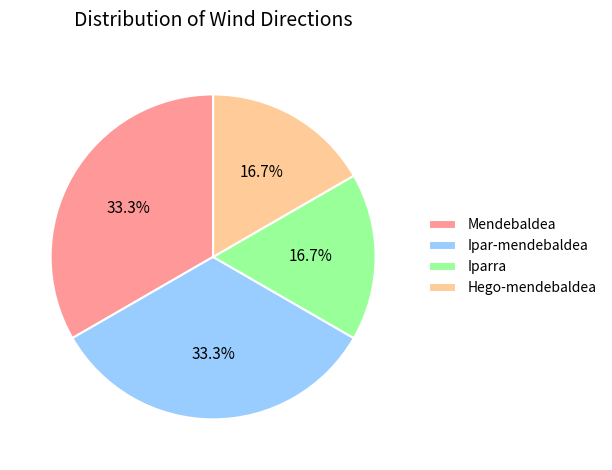

Approximately how many times larger is the value at Mendebaldea compared to Hego-mendebaldea?

2.0